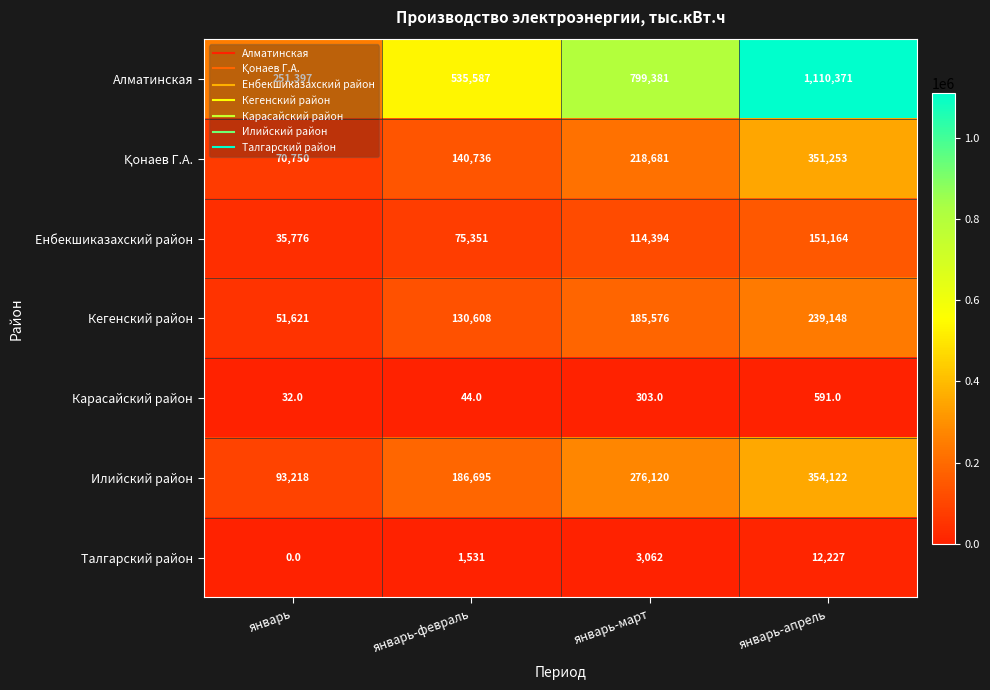

What is the maximum value shown in the chart?

1110371